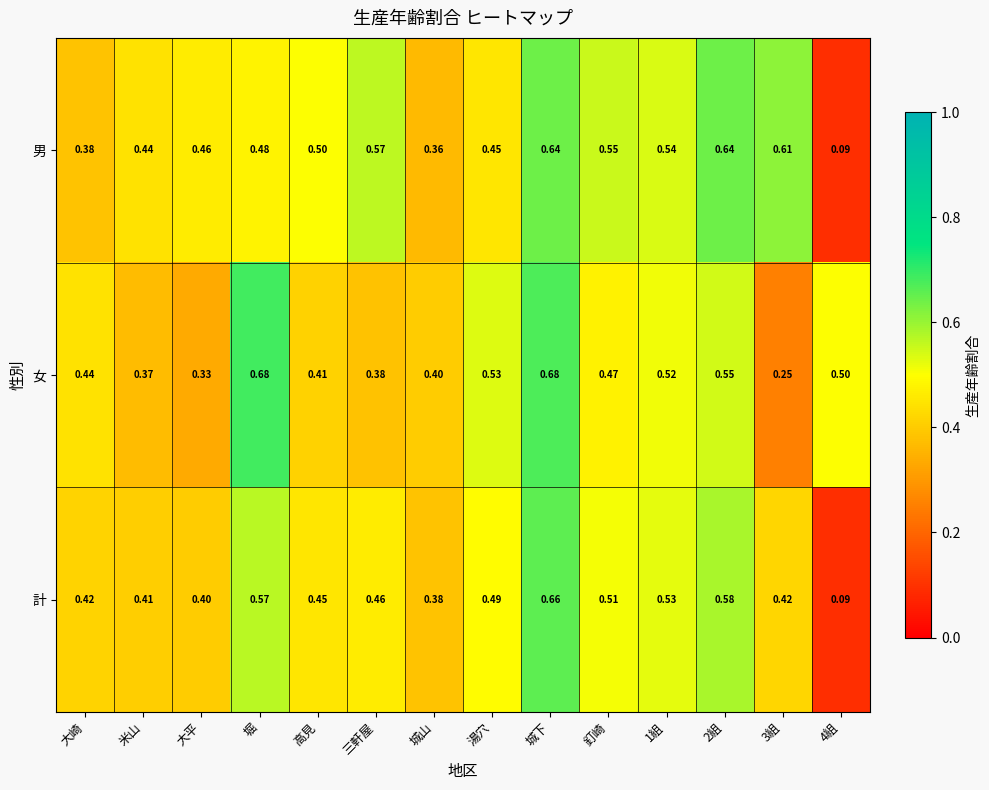

List the series in order of their overall mean, highest first.

男, 女, 計